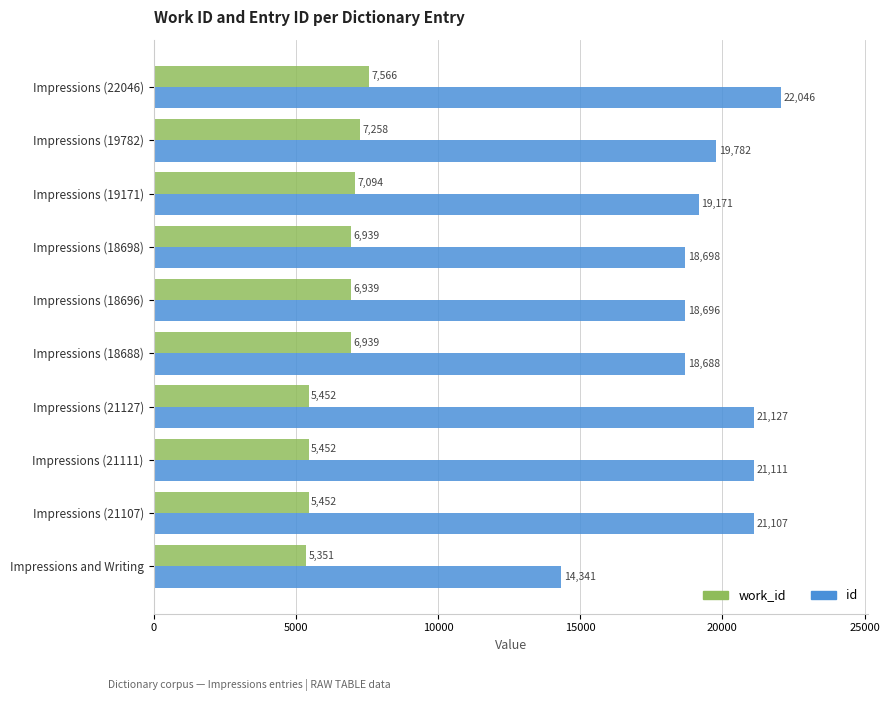

What is the average value of the id series?

19477